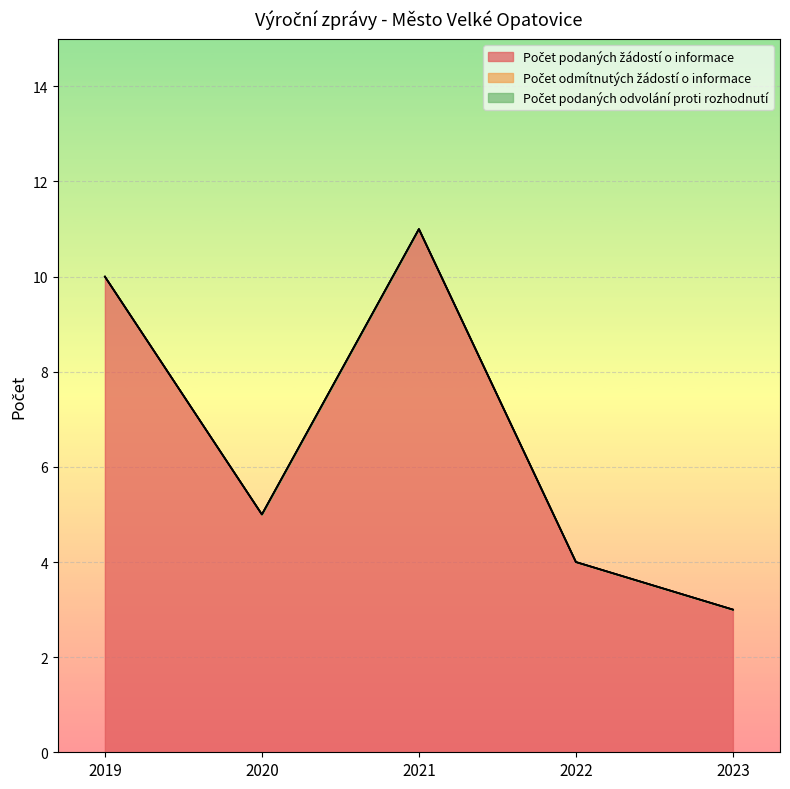

Where is Počet odmítnutých žádostí o informace nearest to the value 0?

2019